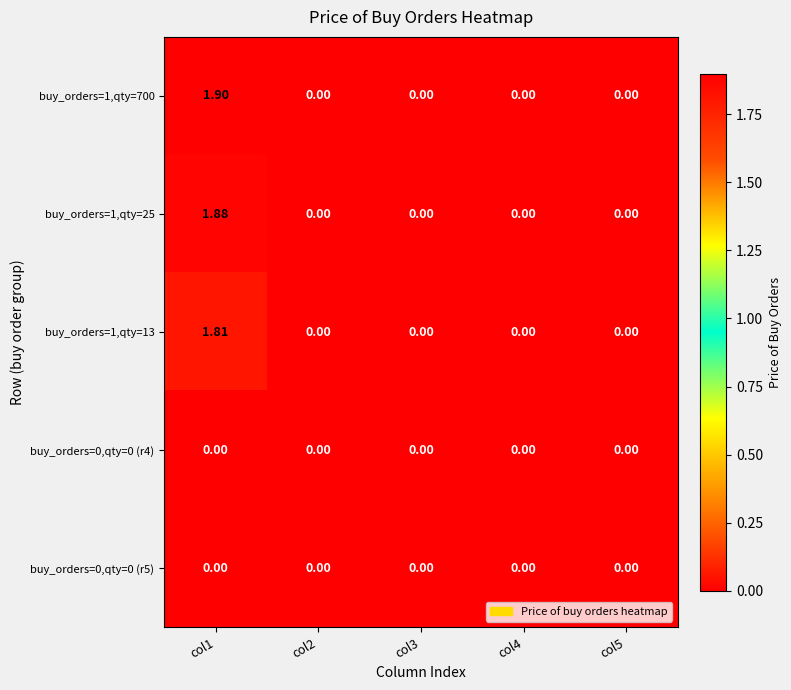

At which category is the sum across all series the highest?

col1